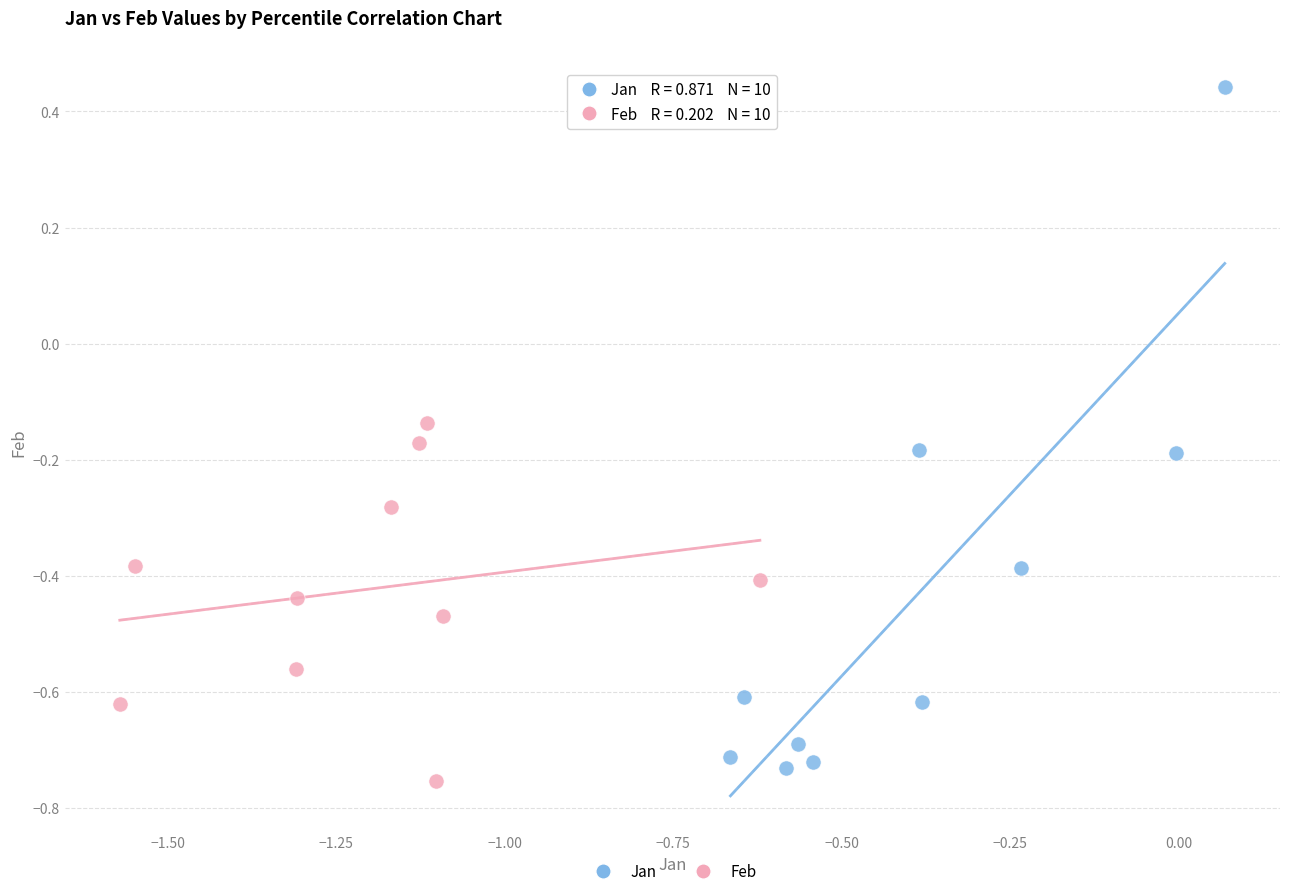

What are all the series names shown in the legend?

Jan, Feb